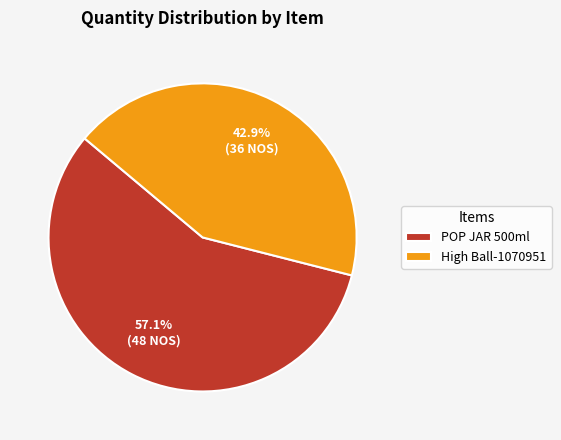

Which slice is the largest?

POP JAR 500ml